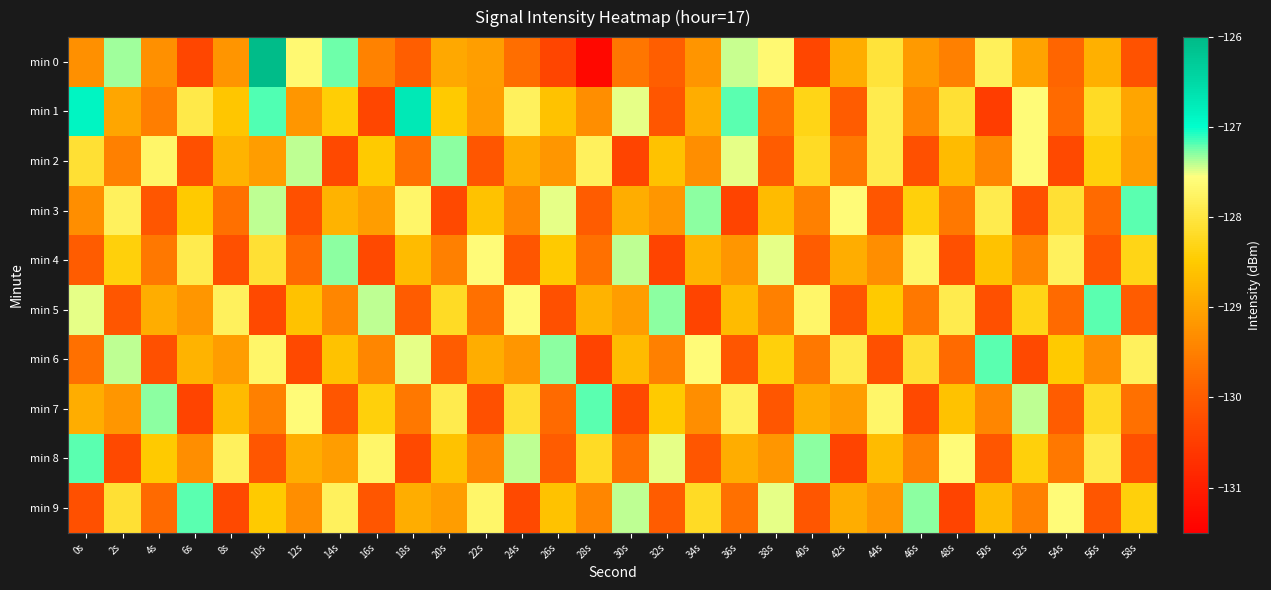

At 42s, list the series in order from largest to smallest.

min 3, min 6, min 0, min 4, min 9, min 7, min 2, min 1, min 5, min 8